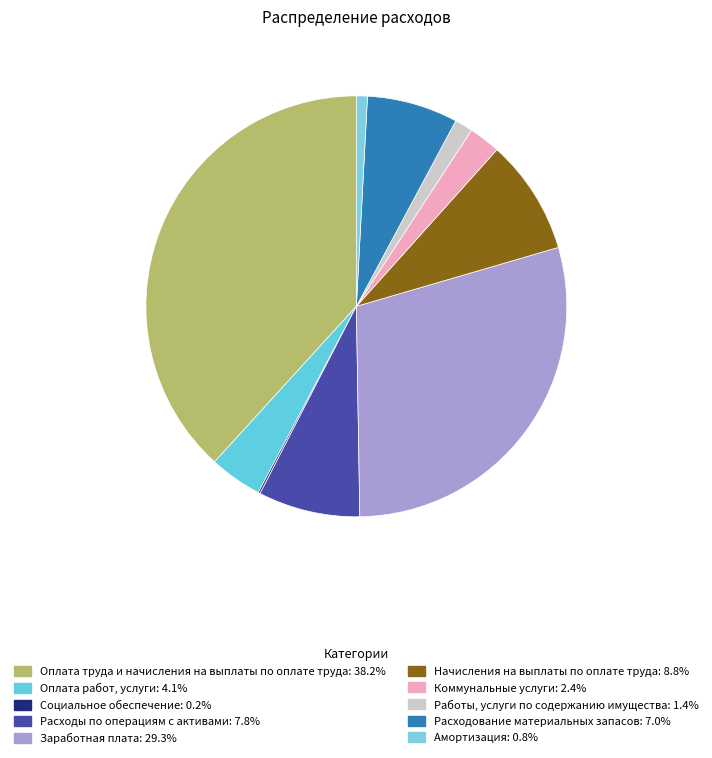

The Заработная плата slice represents 21% of the pie. True or false?

False